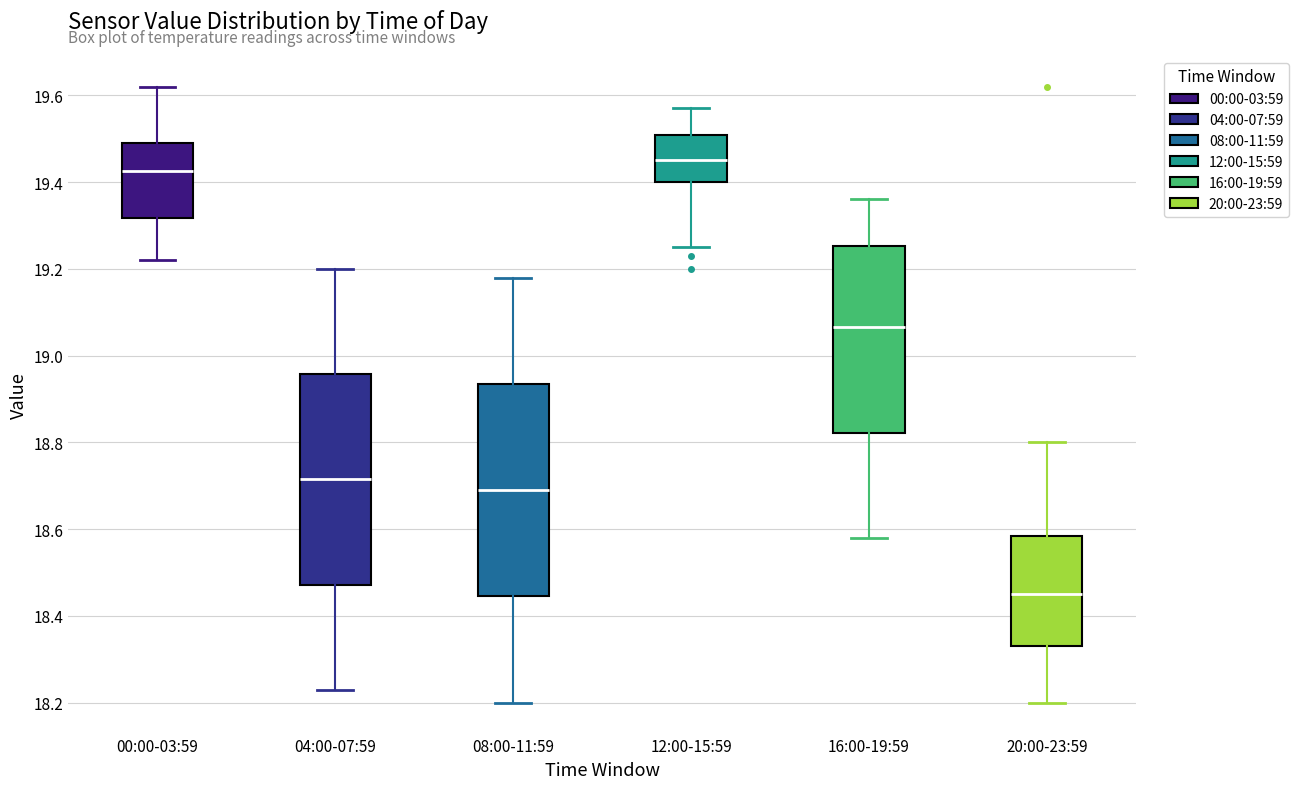

Reading left to right, read every box against the y-axis: the position of its median line, the range the box covers, and the ends of its whiskers. The values are not printed on the chart, so give them approximately, as read against the axis.

00:00-03:59: median 19.42, box 19.32 to 19.50, whiskers 19.22 to 19.62
04:00-07:59: median 18.72, box 18.48 to 18.96, whiskers 18.24 to 19.20
08:00-11:59: median 18.70, box 18.44 to 18.94, whiskers 18.20 to 19.18
12:00-15:59: median 19.46, box 19.40 to 19.50, whiskers 19.26 to 19.58
16:00-19:59: median 19.06, box 18.82 to 19.26, whiskers 18.58 to 19.36
20:00-23:59: median 18.46, box 18.34 to 18.58, whiskers 18.20 to 18.80